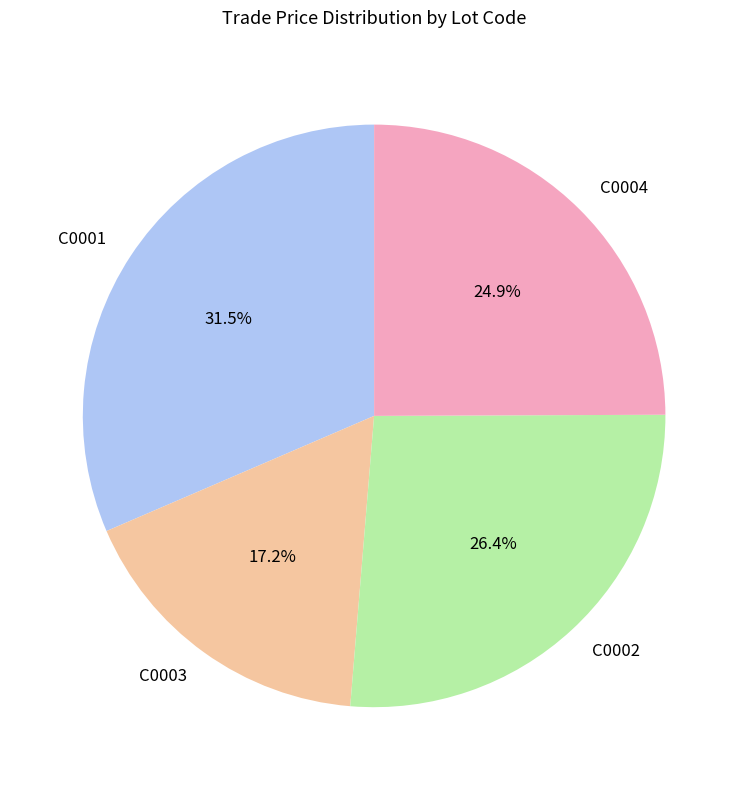

Between C0004 and C0003, which is larger?

C0004